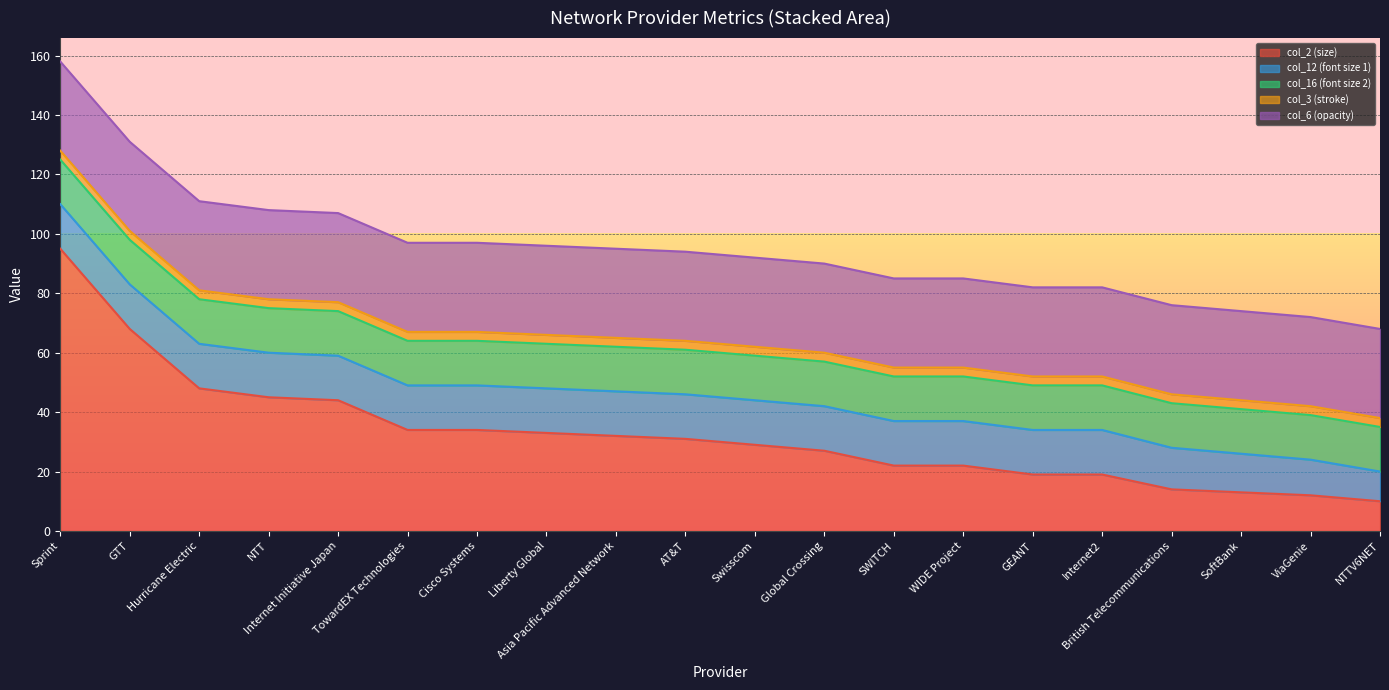

Which series ends up on top after the final intersection of col_6 and col_2?

col_6